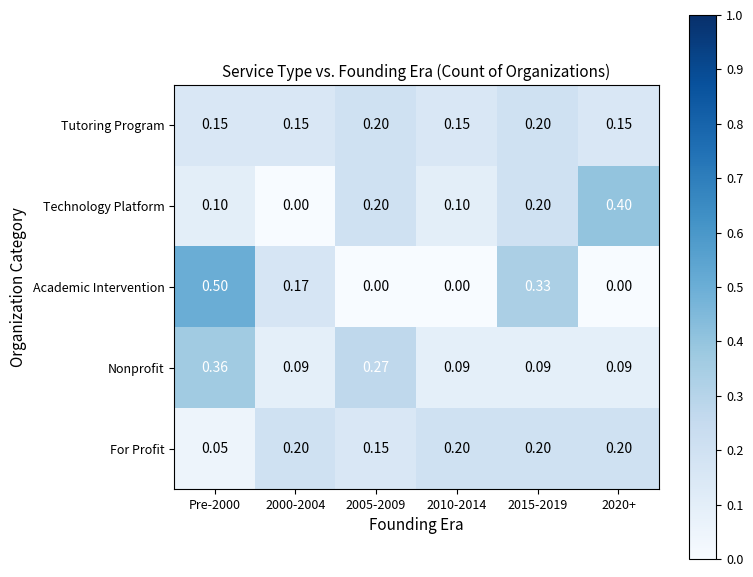

At which category is the sum across all series the highest?

Pre-2000